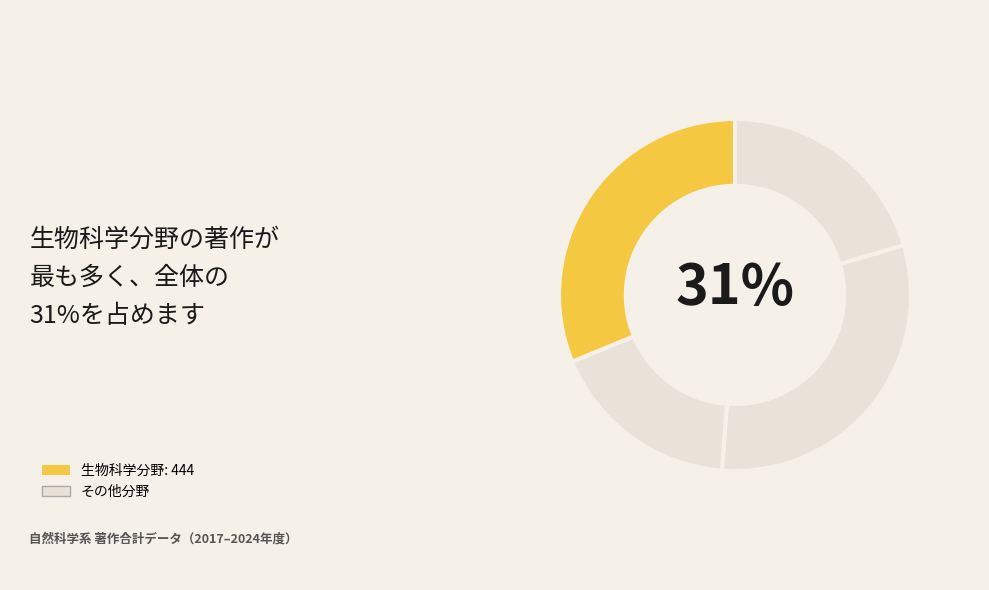

To the nearest percent, what is the difference between the largest and smallest slice percentages?

14%